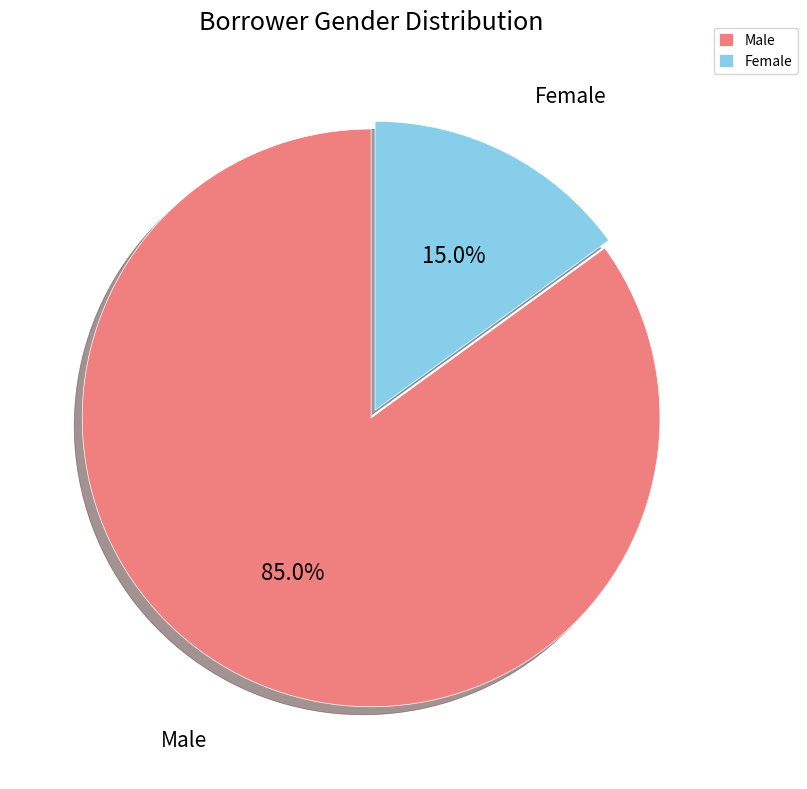

Is the sum of Male and Female greater than half?

Yes